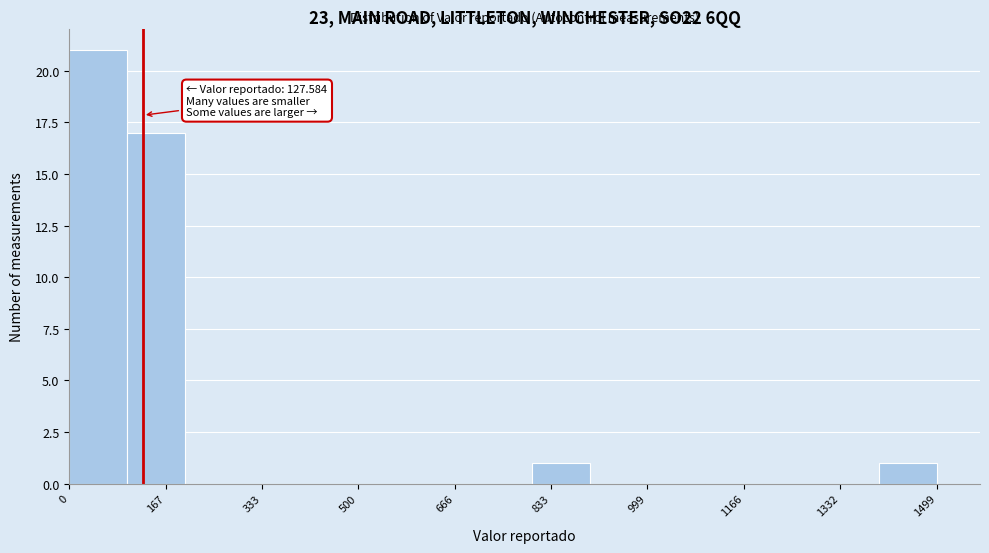

Over which range of the x-axis is the bar tallest?

0 to 100